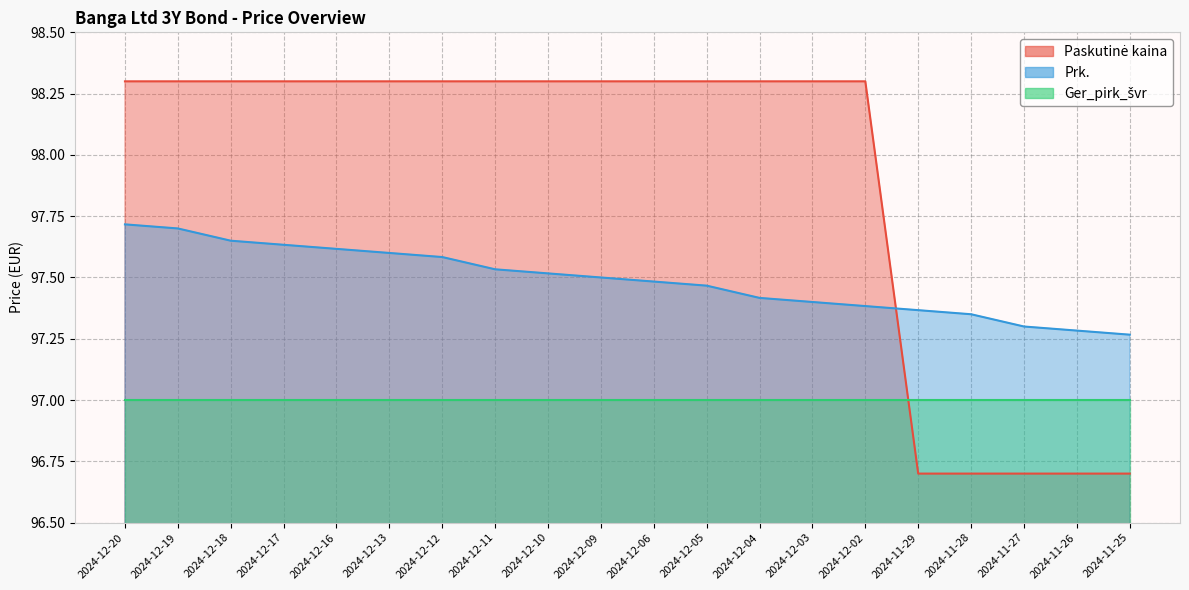

True or false: Paskutinė kaina has a value of 98.3 at 2024-12-11.

True